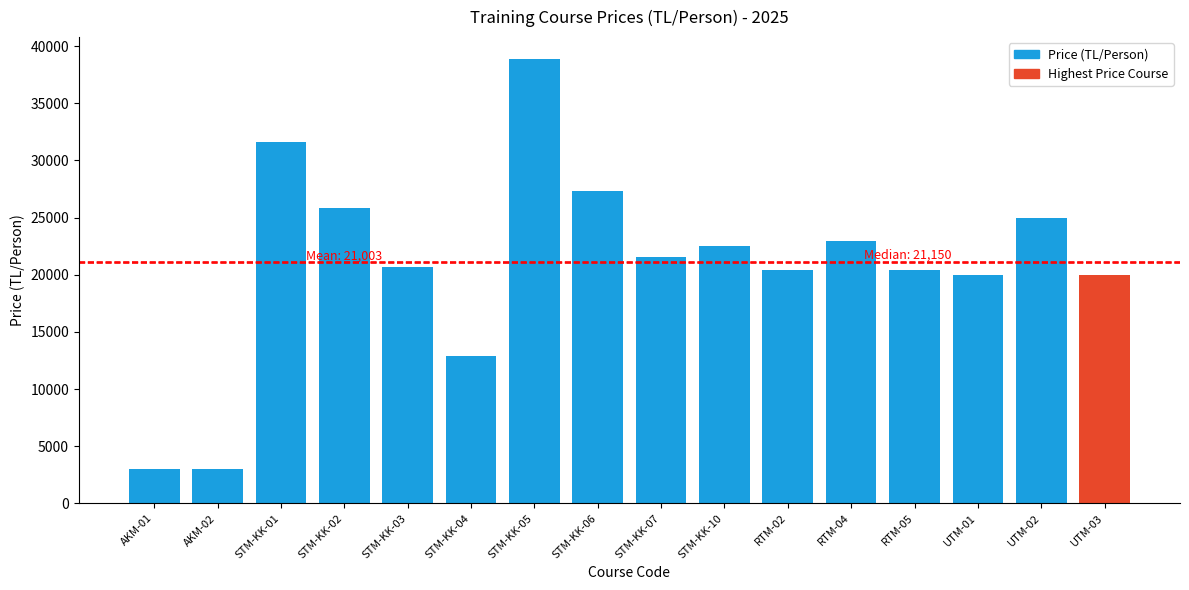

How many data points does each series have?

16